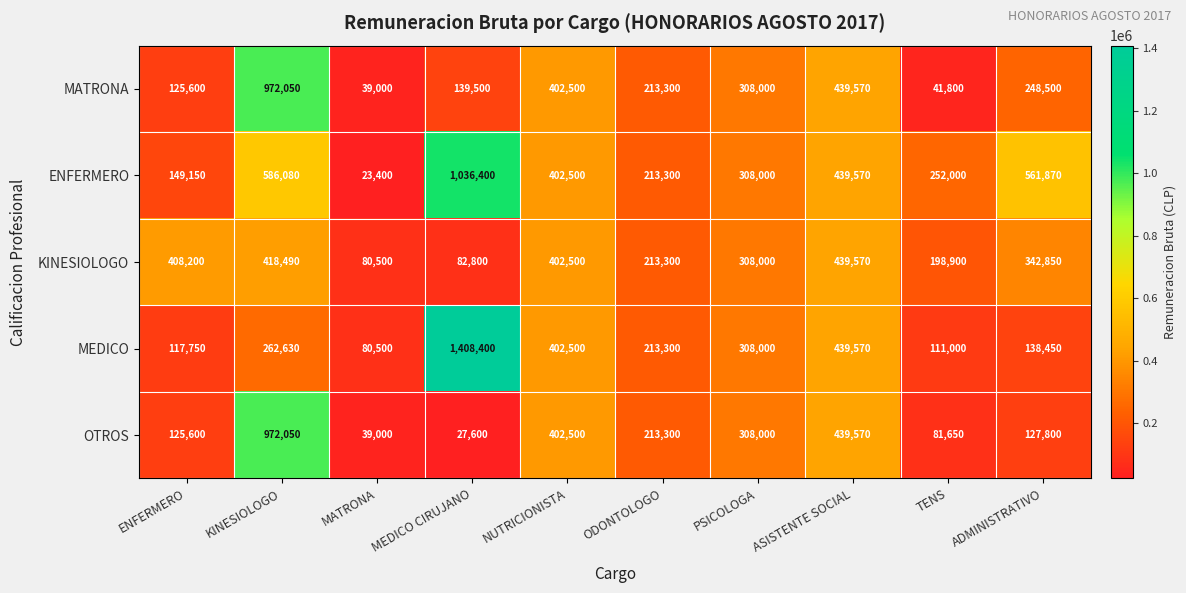

What is the greatest value displayed?

1408400